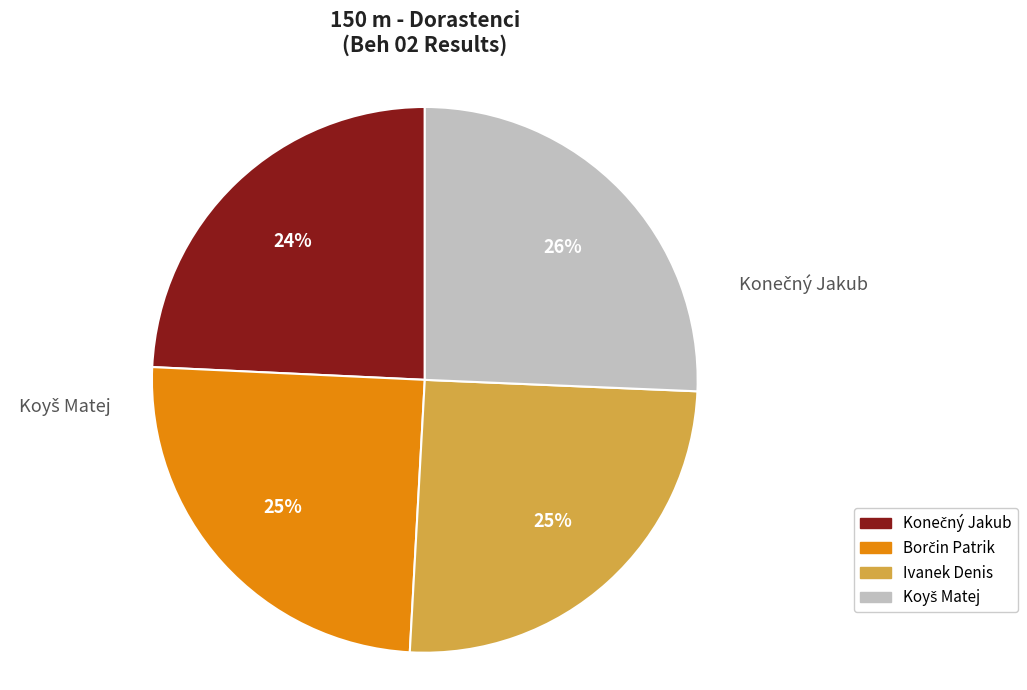

What is the ratio of the value at Koyš Matej to the value at Borčin Patrik?

1.0